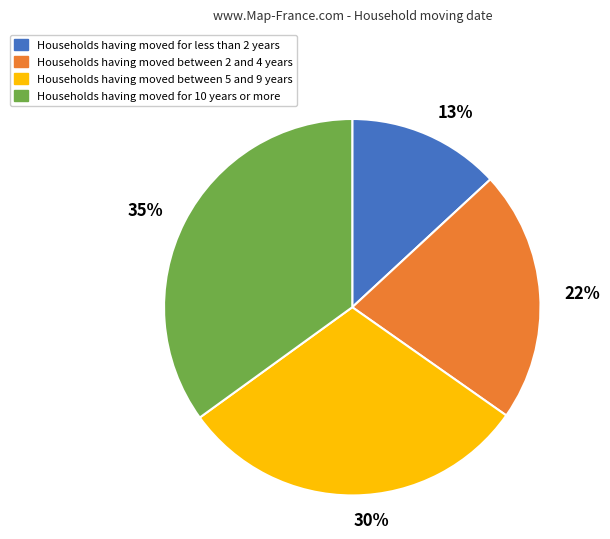

Does any single category account for the majority?

No